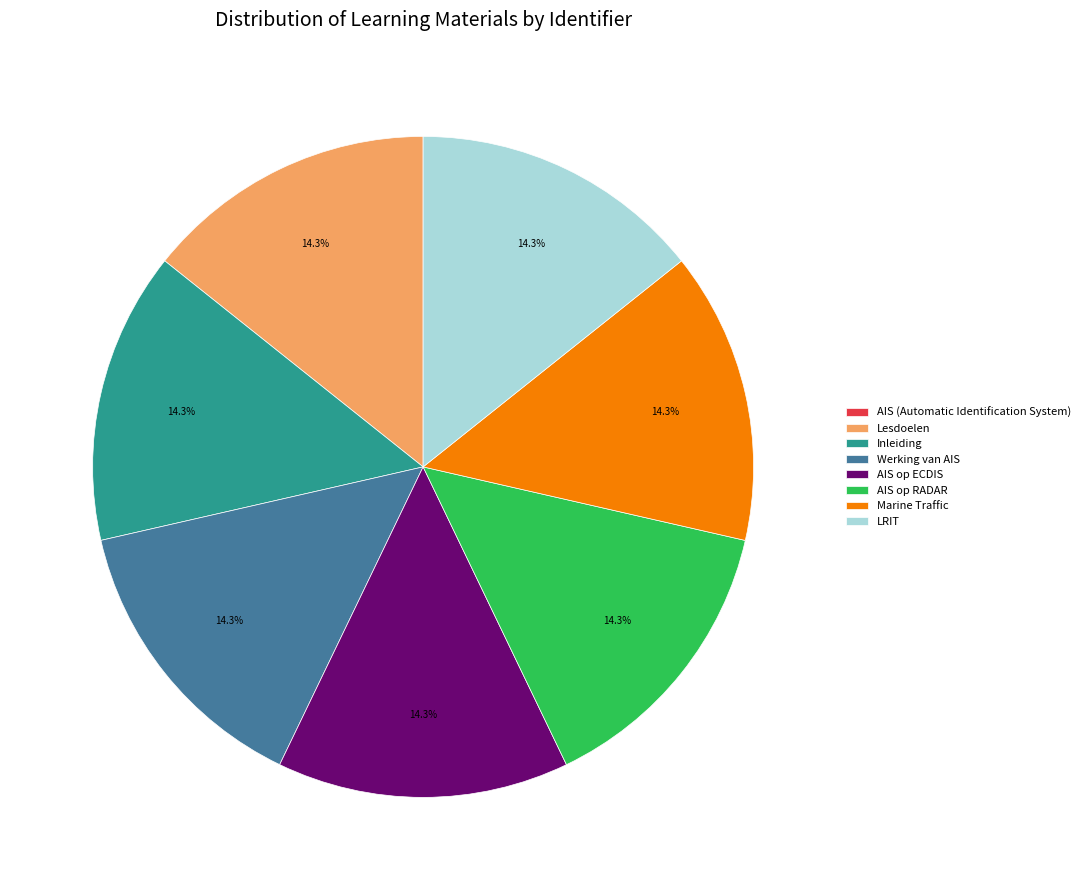

What percentage is NOT represented by AIS op RADAR?

85.7%